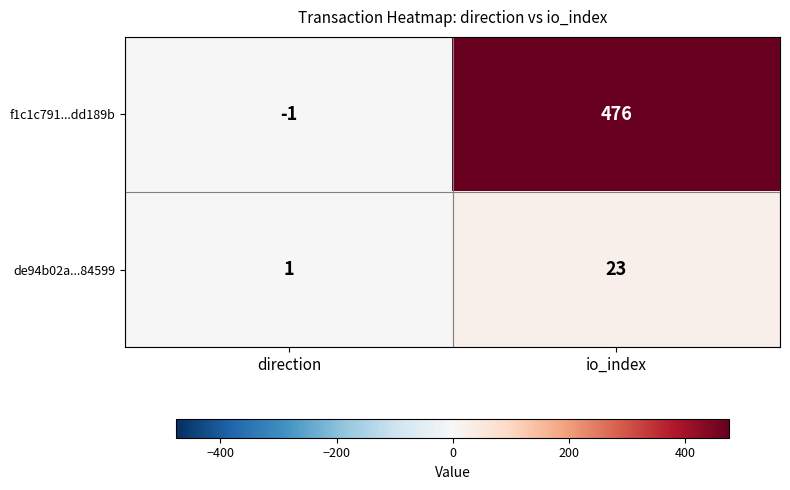

What is the spread (max minus min) of values at io_index?

453